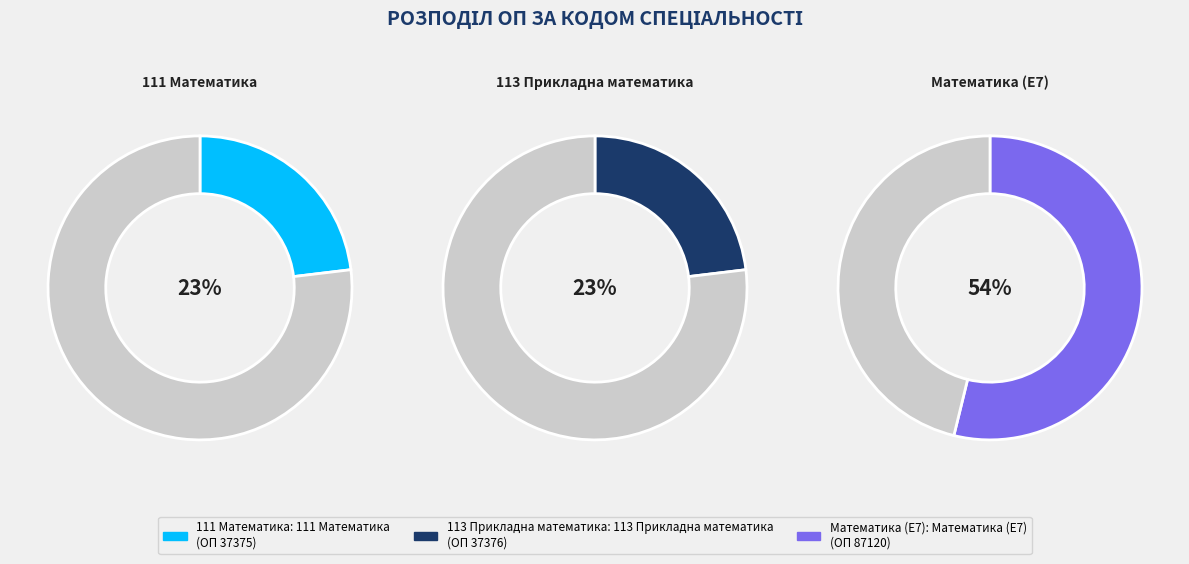

To the nearest percent, what is the difference between the largest and smallest slice percentages?

31%